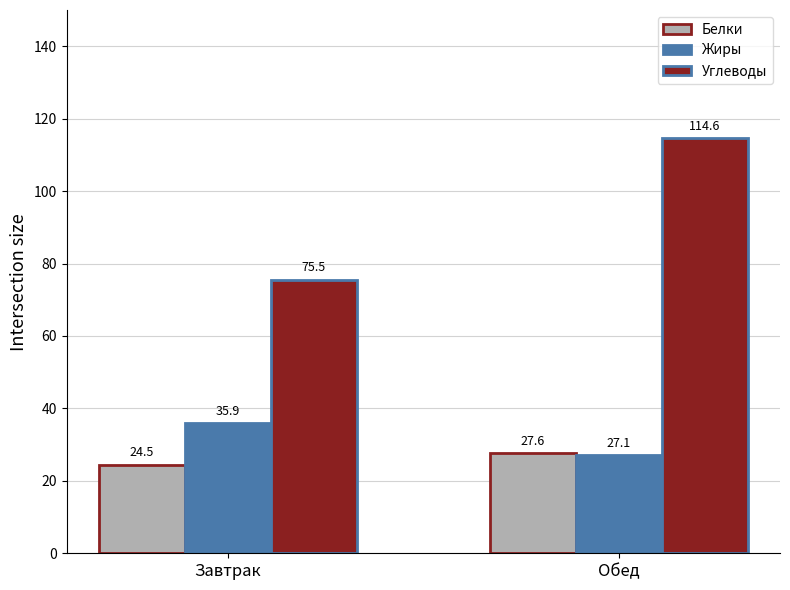

How many values in the Углеводы series are below 114?

1